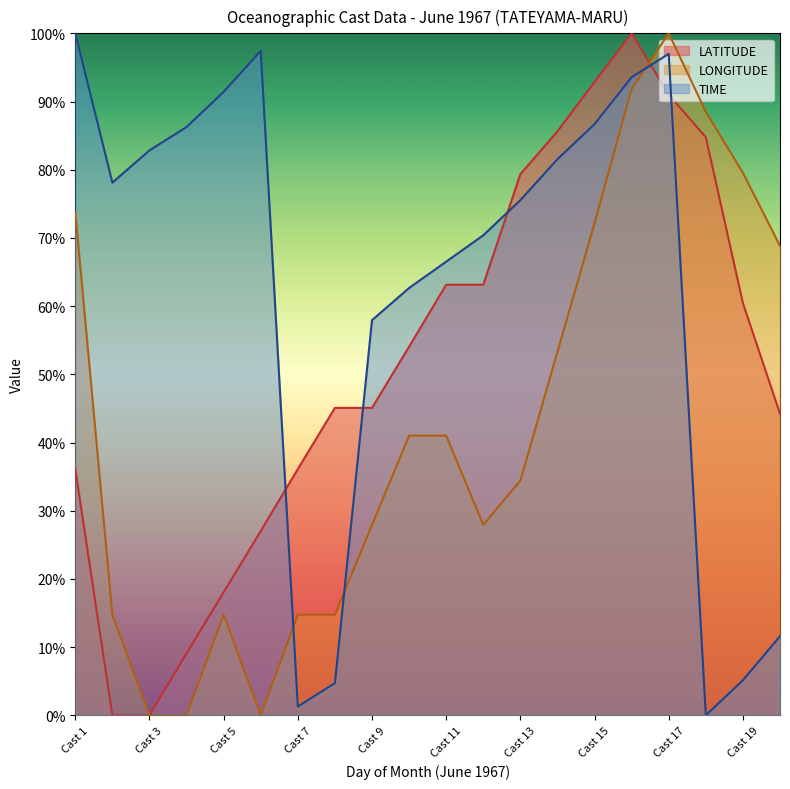

What is the difference between the highest and lowest values at Cast 11?

25.5